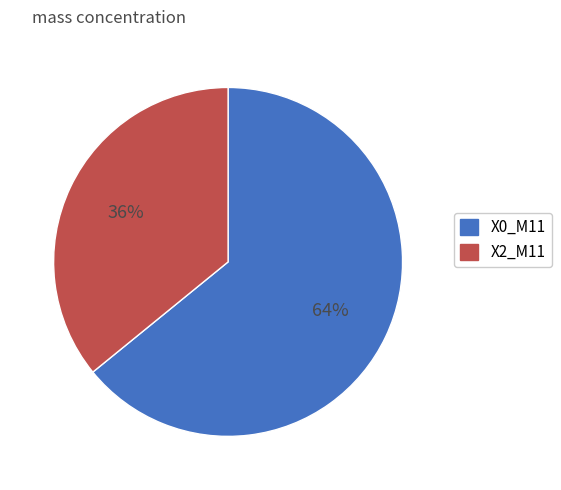

The X0_M11 slice represents 64% of the pie. True or false?

True